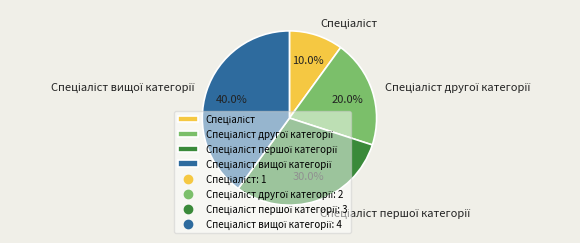

Does any single category account for the majority?

No